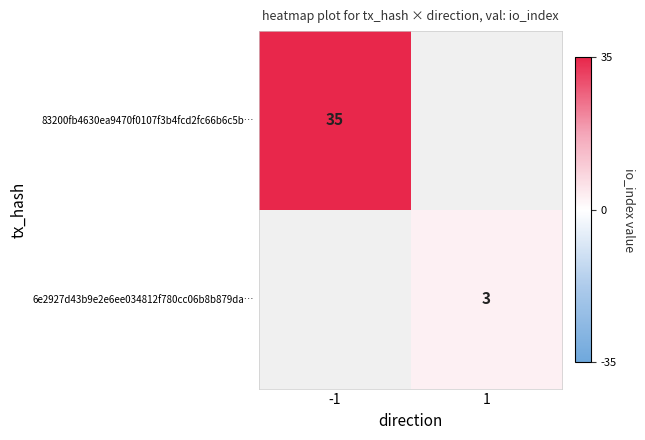

At how many categories does at least one series exceed 10?

1